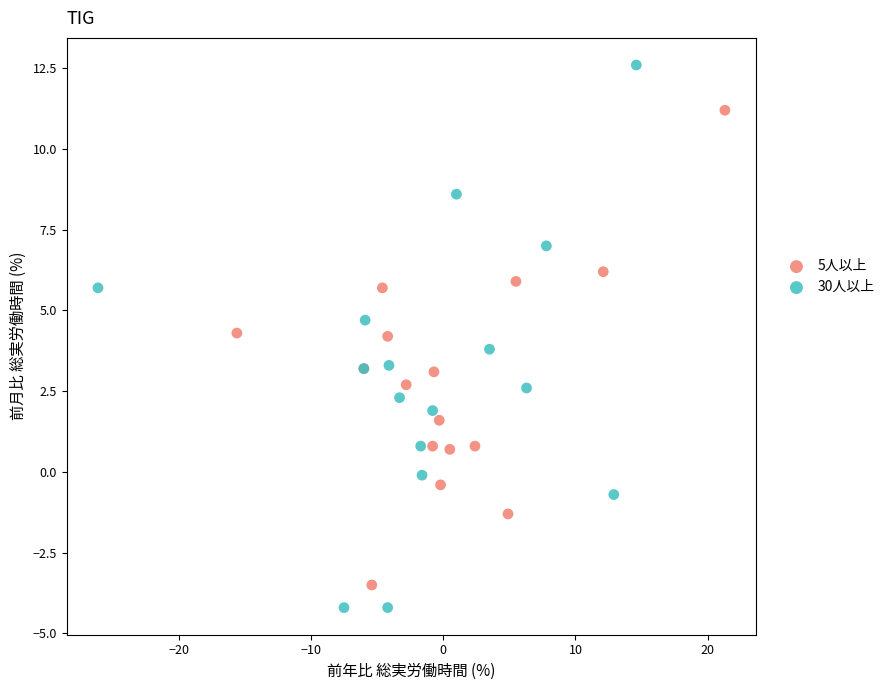

What are all the series names shown in the legend?

5人以上, 30人以上